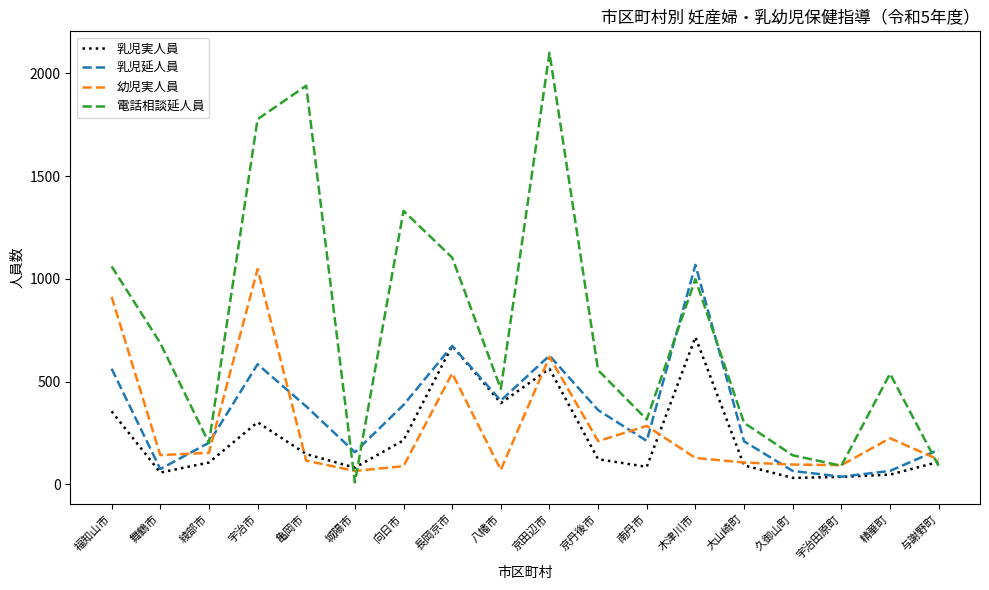

Which series has the largest total across all categories?

電話相談延人員